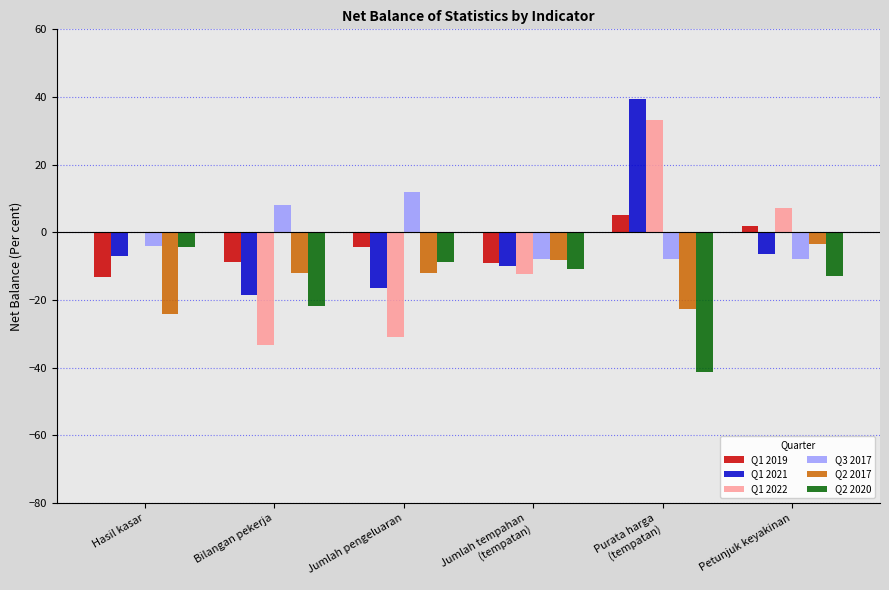

What is the total value across all series at Hasil kasar?

-52.4